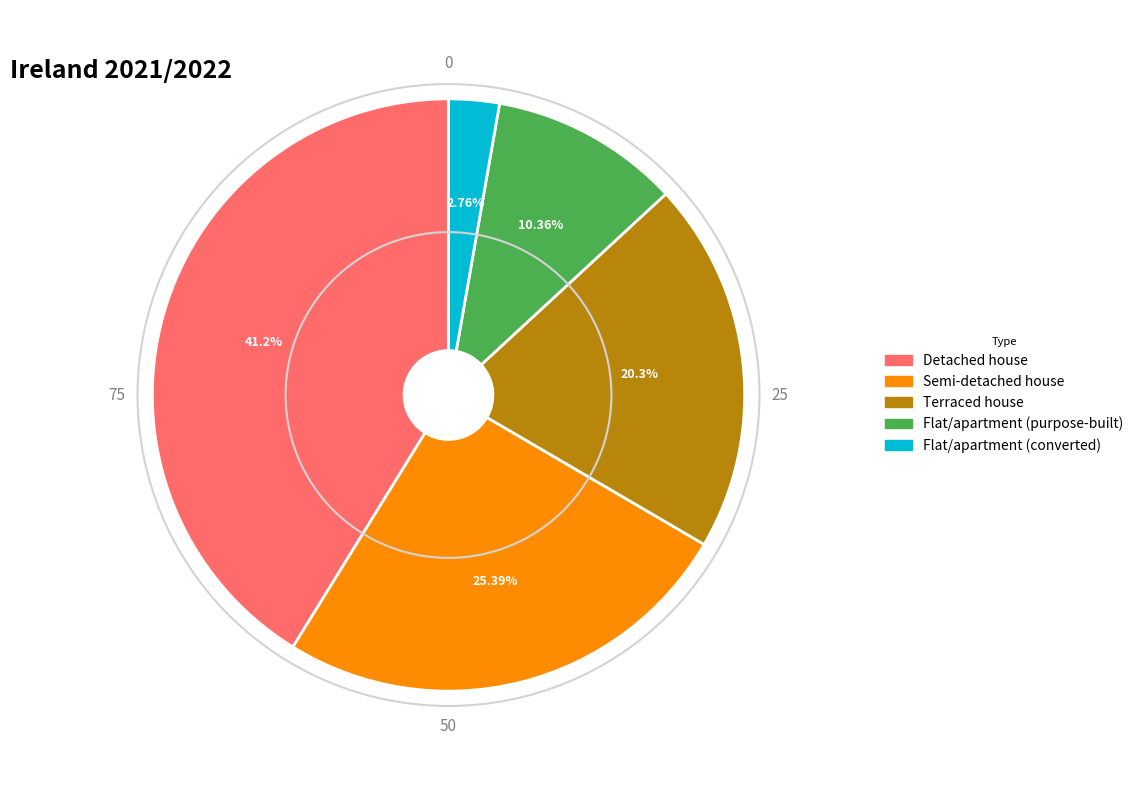

What is the ratio of the value at Semi-detached house to the value at Detached house?

0.6